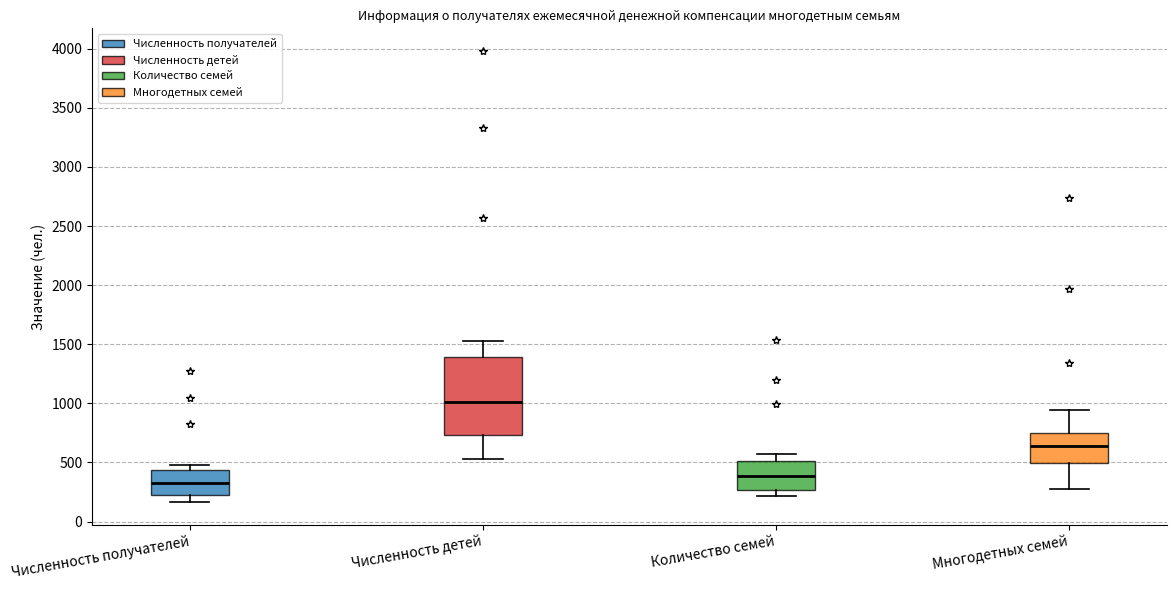

Comparing the boxes themselves (not the whiskers), which one is the tallest?

Численность детей